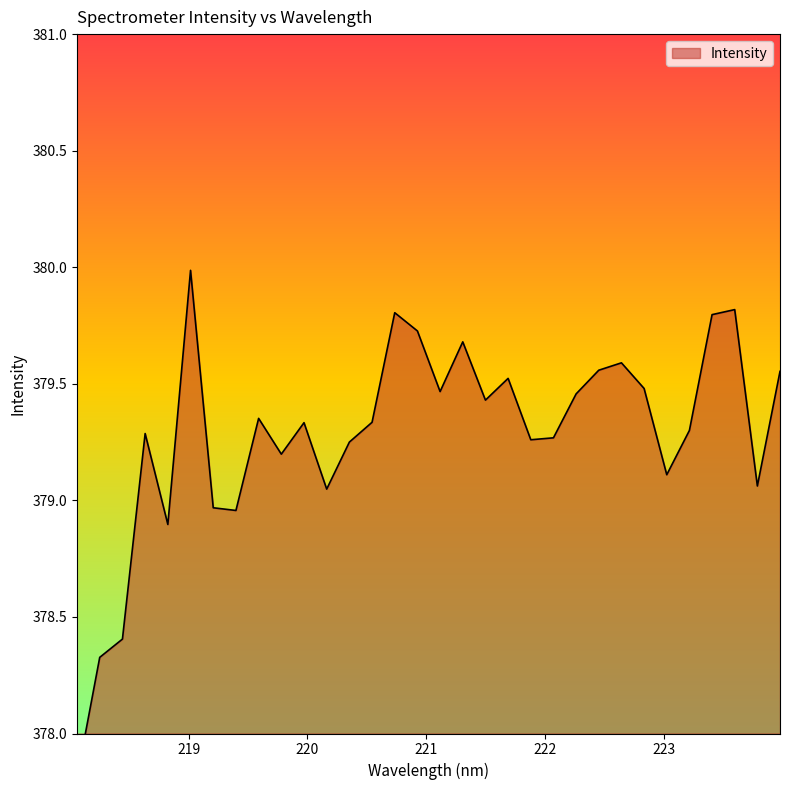

How many values exceed 379?

26